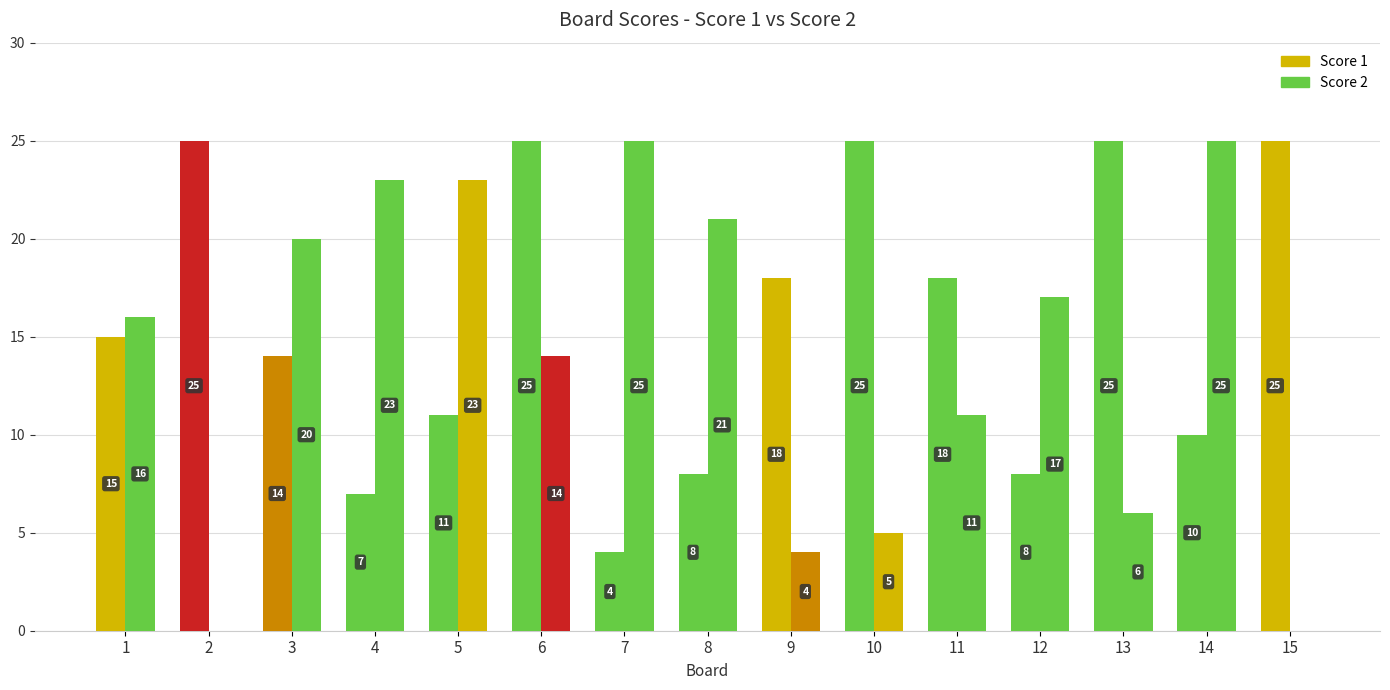

Reading left to right, list all the values displayed in this chart.

Score 1: 15	25	14	7	11	25	4	8	18	25	18	8	25	10	25
Score 2: 16	0	20	23	23	14	25	21	4	5	11	17	6	25	0